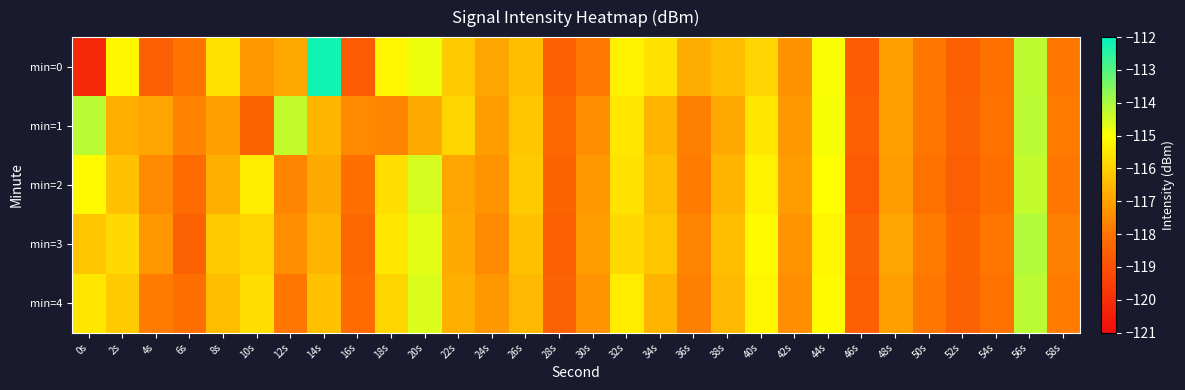

Rank the series by their maximum value, from highest to lowest.

min=0, min=3, min=1, min=4, min=2